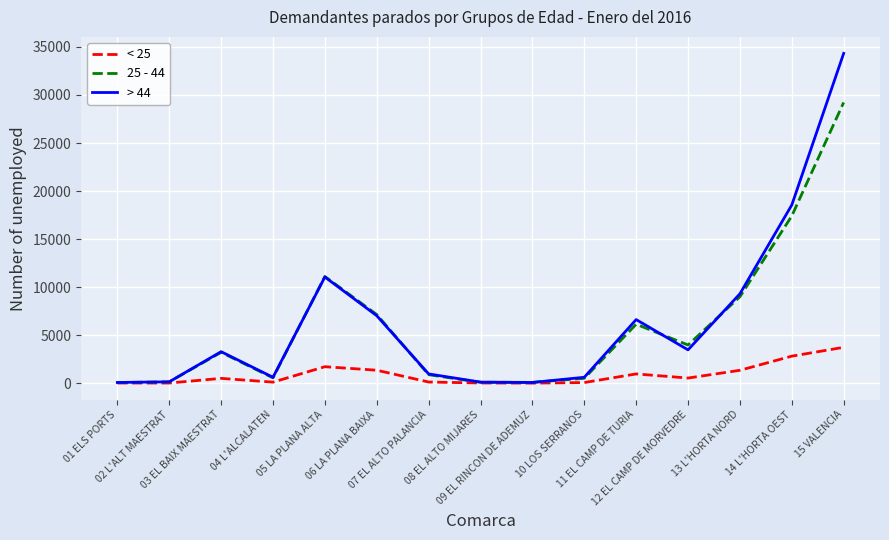

Which series has the largest range (max minus min)?

> 44